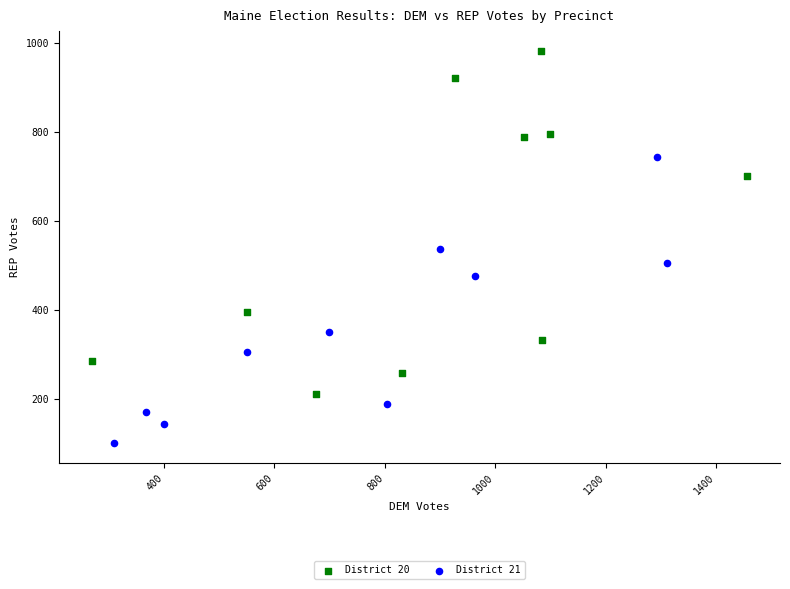

Which series contains the highest Y value?

District 20